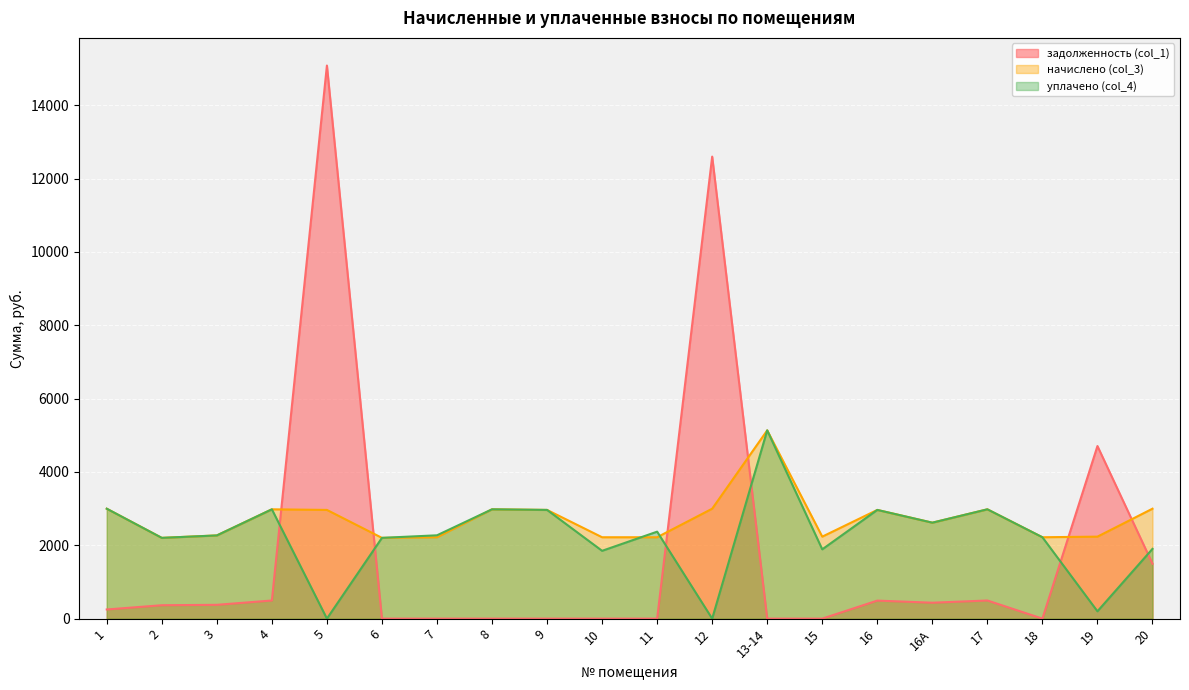

What position from the left is 4?

4